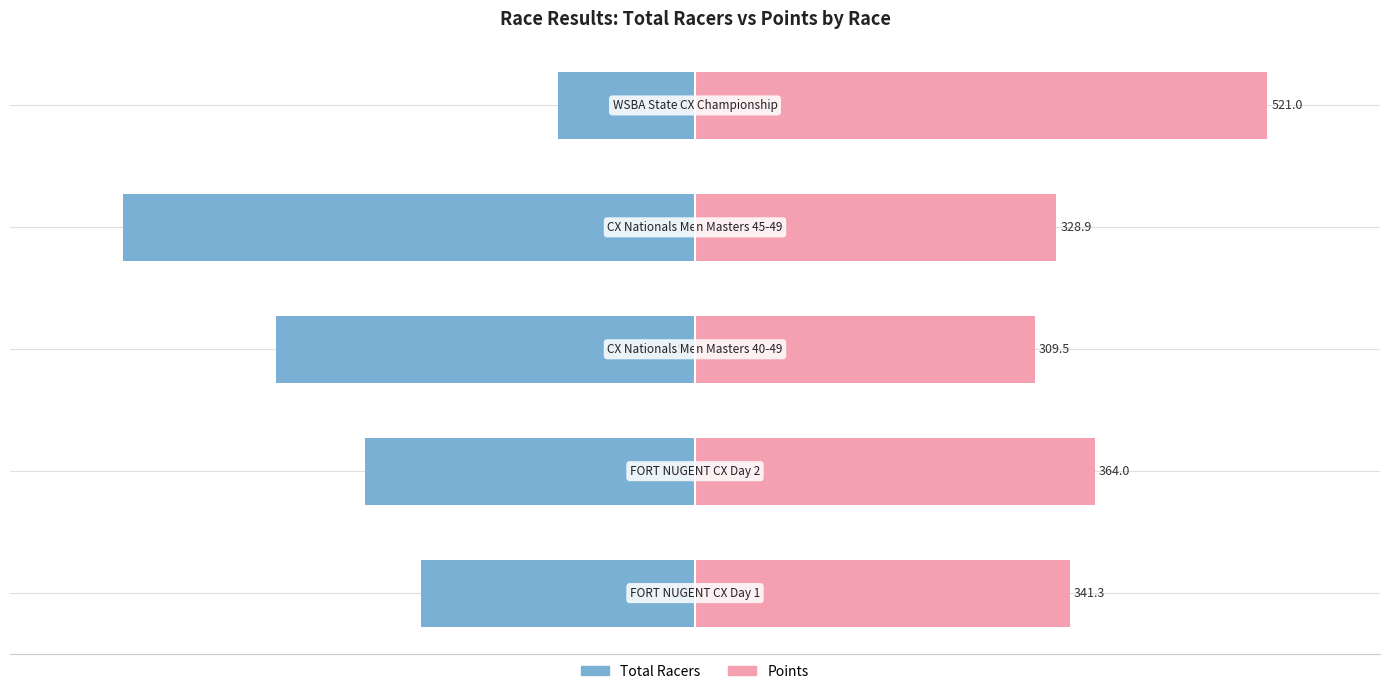

The Points series shows 67.5 at −40. True or false?

False